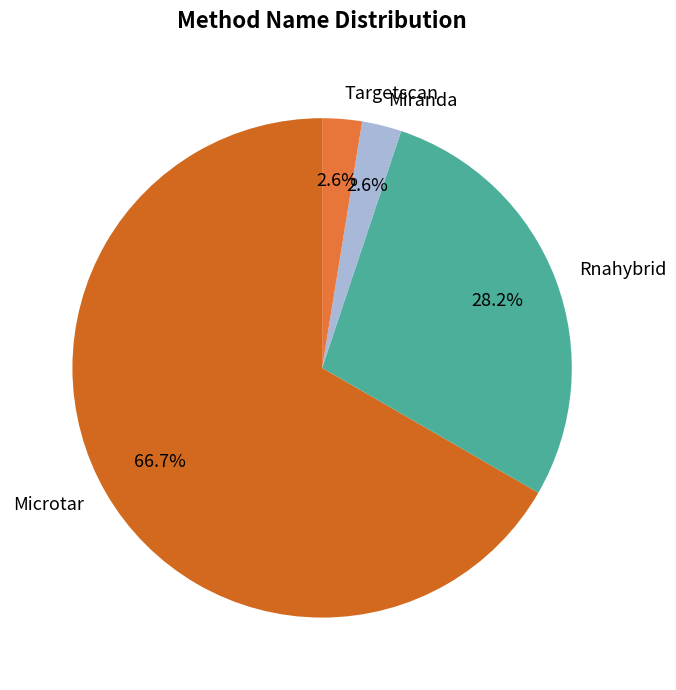

How many segments does this pie chart have?

4